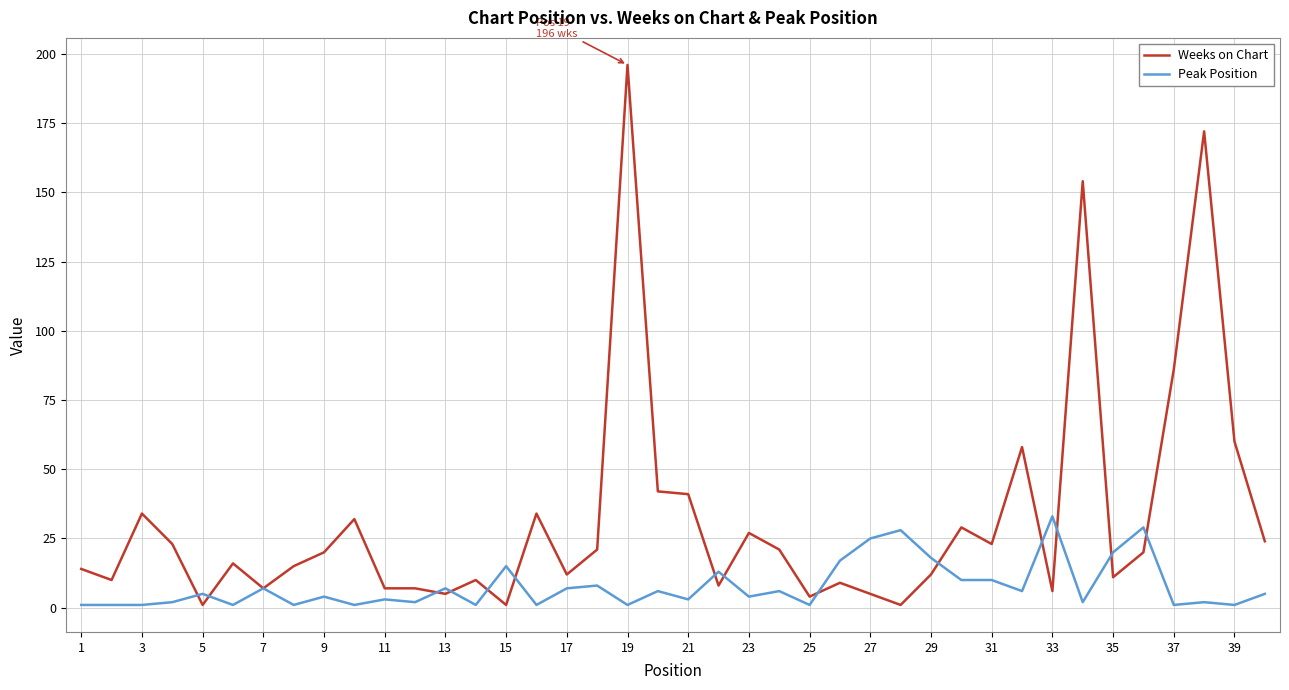

True or false: Peak Position has more than 0 points higher than both neighbors.

True